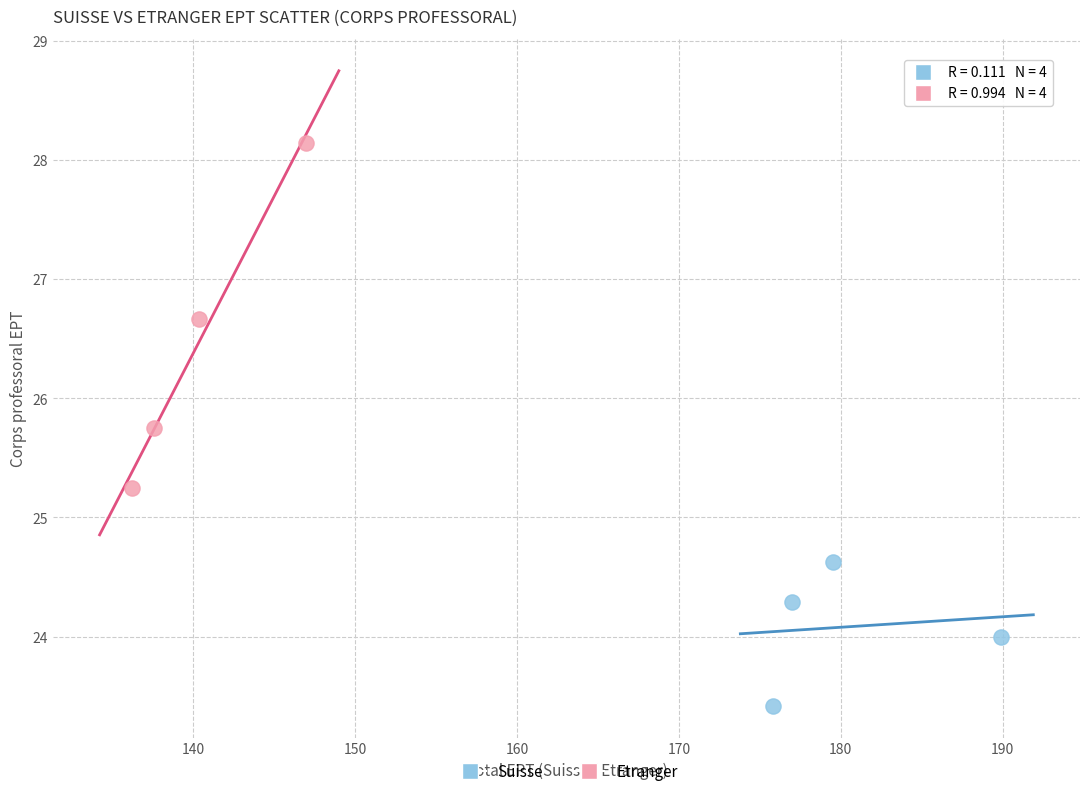

Which series contains the lowest Y value?

Suisse